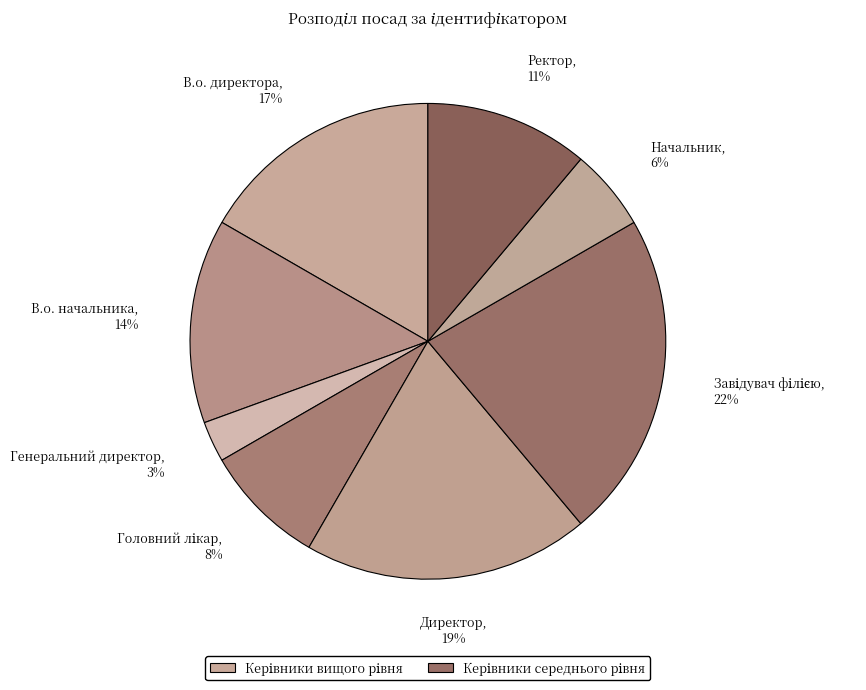

To the nearest percent, what percentage of the pie is Ректор?

11%